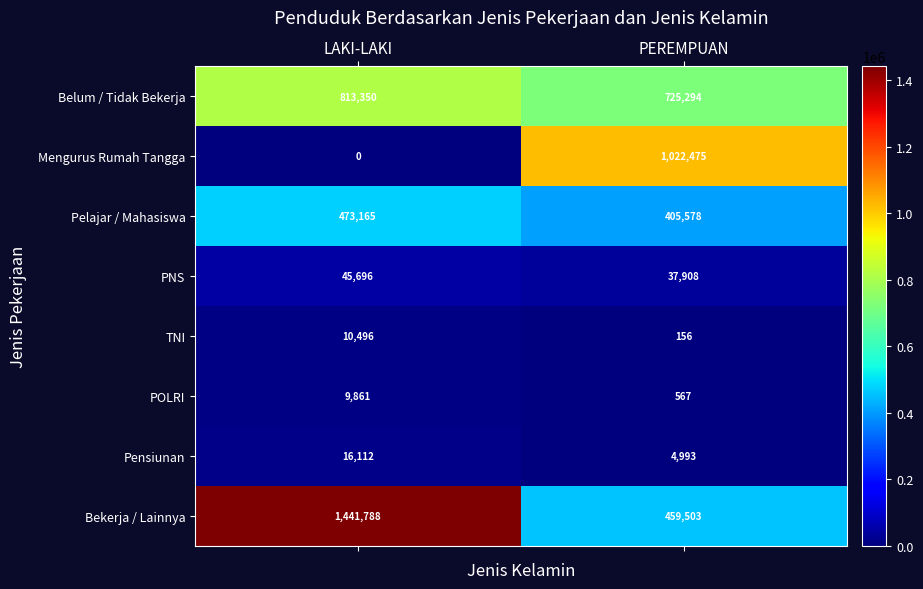

The TNI series shows 4947 at LAKI-LAKI. True or false?

False